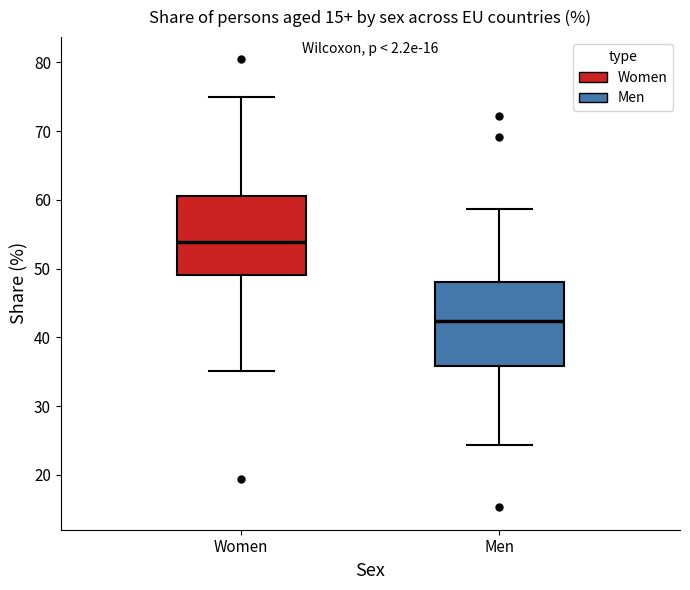

Reading left to right, transcribe this box plot: for each box, give where its median line is, the range the box spans, and where its two whiskers end, as read against the y-axis. The values are not printed on the chart, so give them approximately, as read against the axis.

Women: median 54, box 49 to 61, whiskers 35 to 75
Men: median 42, box 36 to 48, whiskers 24 to 59